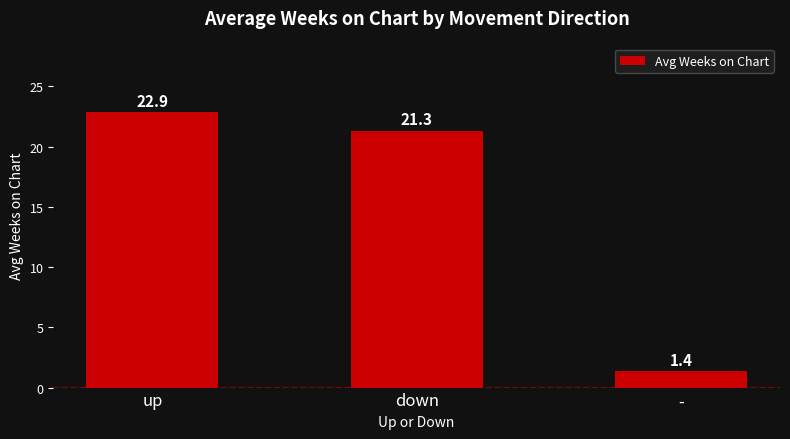

At which label is the value closest to 12?

down